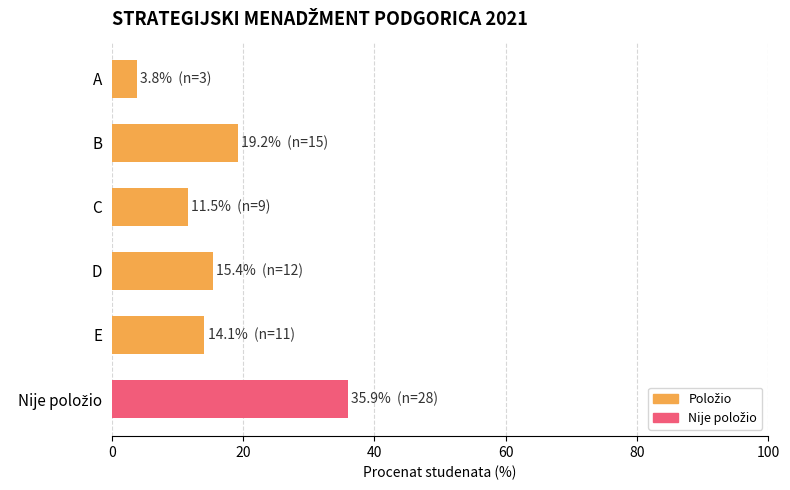

What value does the data have at E?

14.1